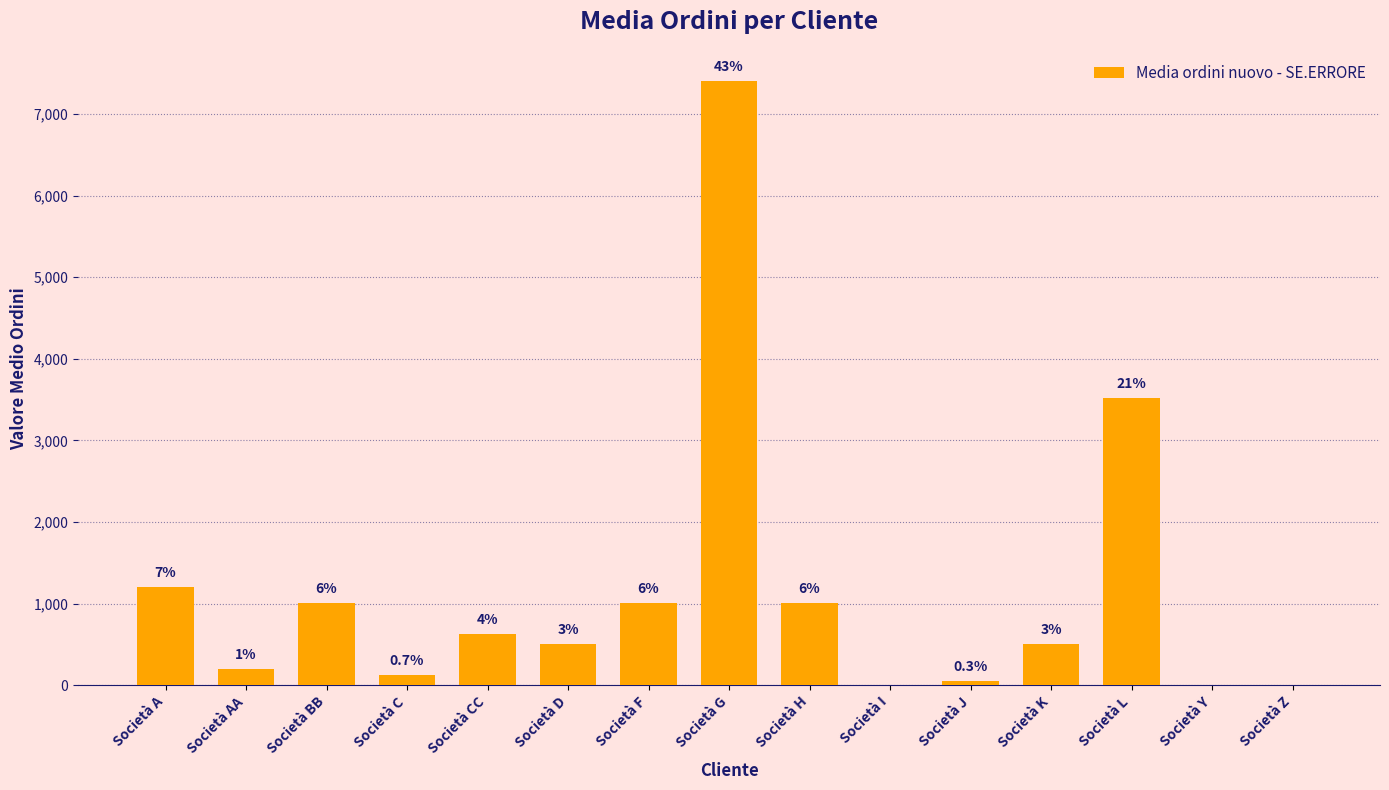

Where does the data first go above 509?

Società A